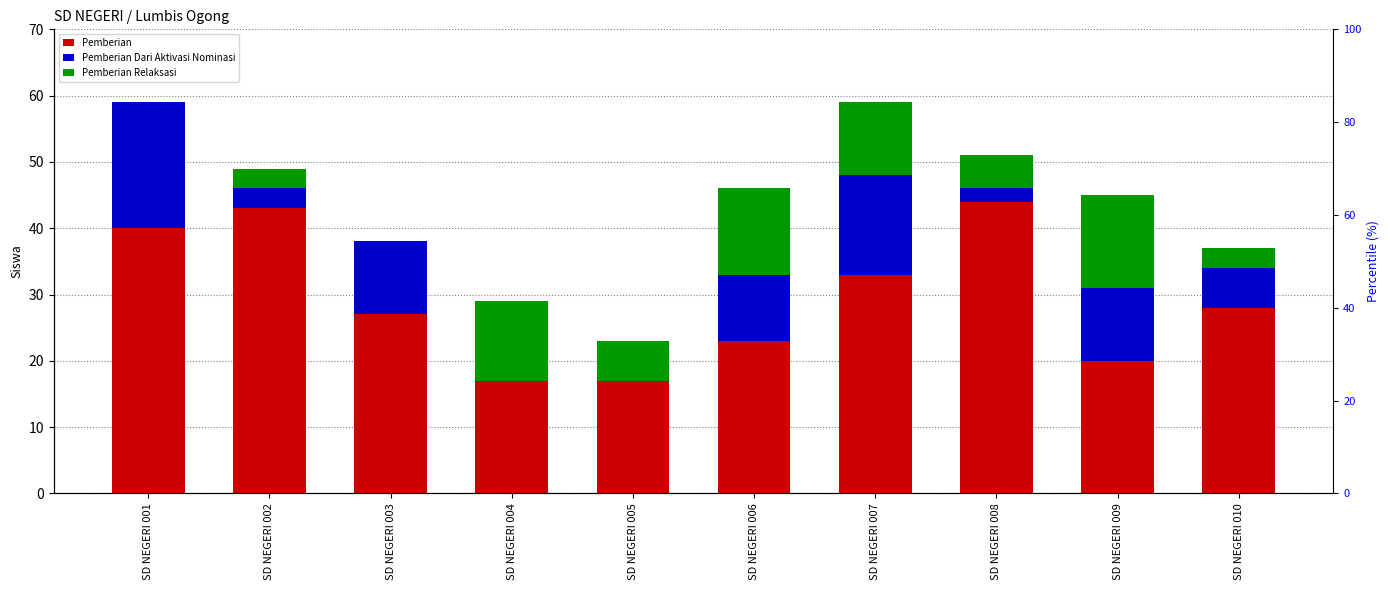

At how many categories does at least one series exceed 35?

3